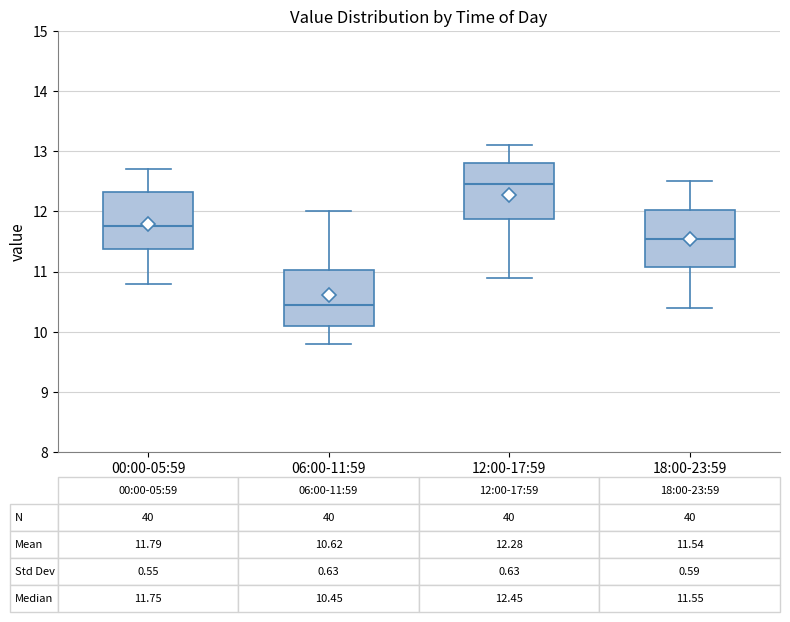

Which box has the highest median line?

12:00-17:59